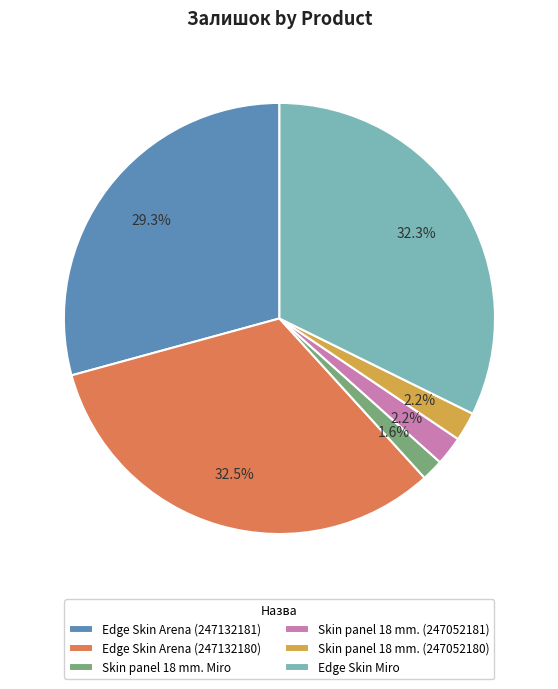

Approximately how many times larger is the value at Skin panel 18 mm. (247052180) compared to Skin panel 18 mm. (247052181)?

1.0